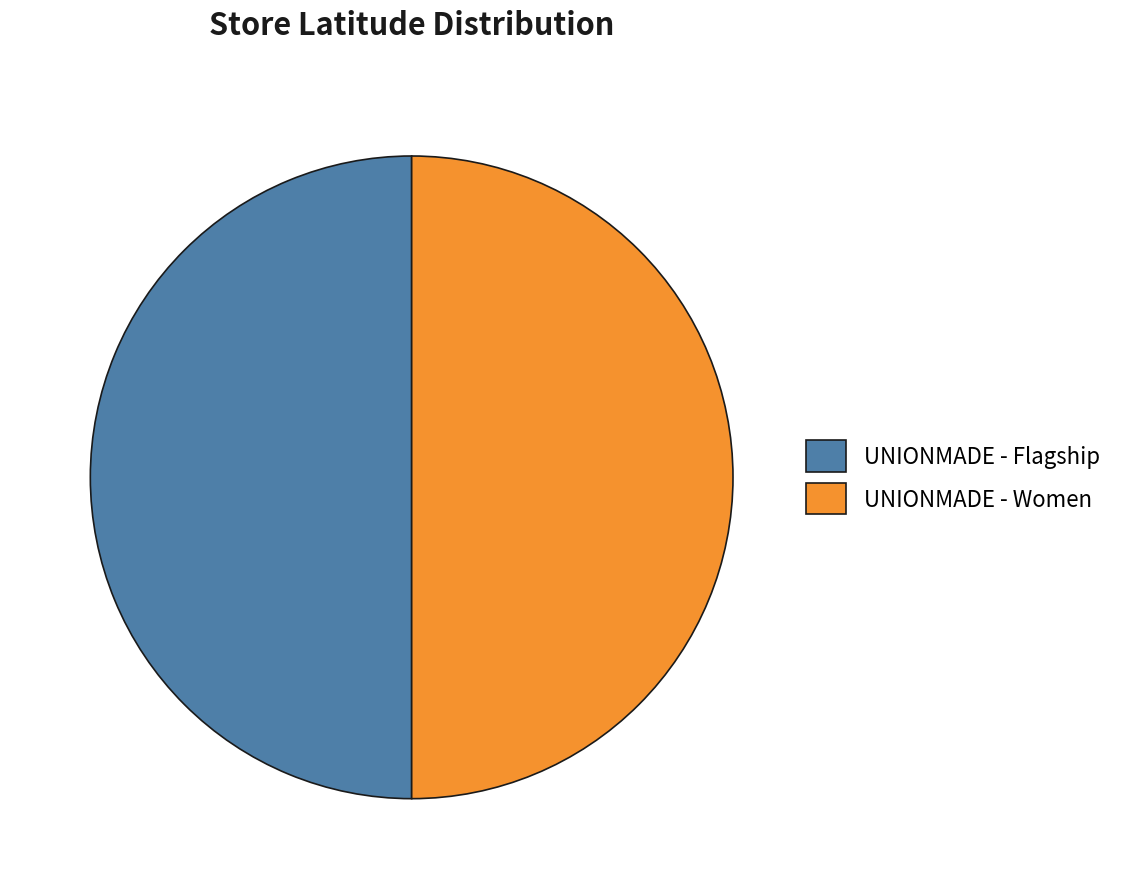

The UNIONMADE - Flagship slice represents 50% of the pie. True or false?

True